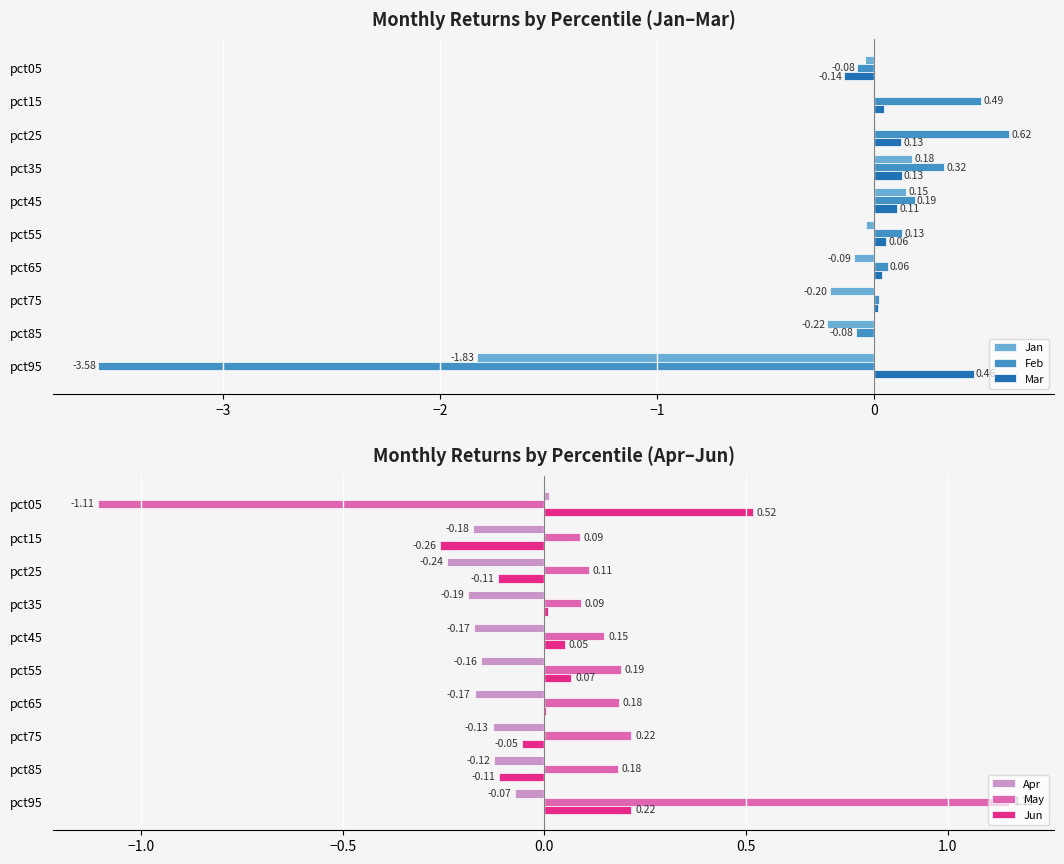

What is the maximum value for Mar?

0.5